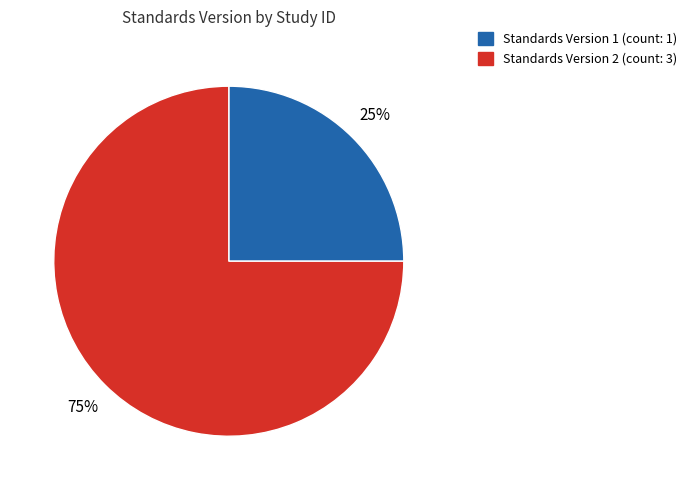

To the nearest percent, what is the average slice percentage?

50%